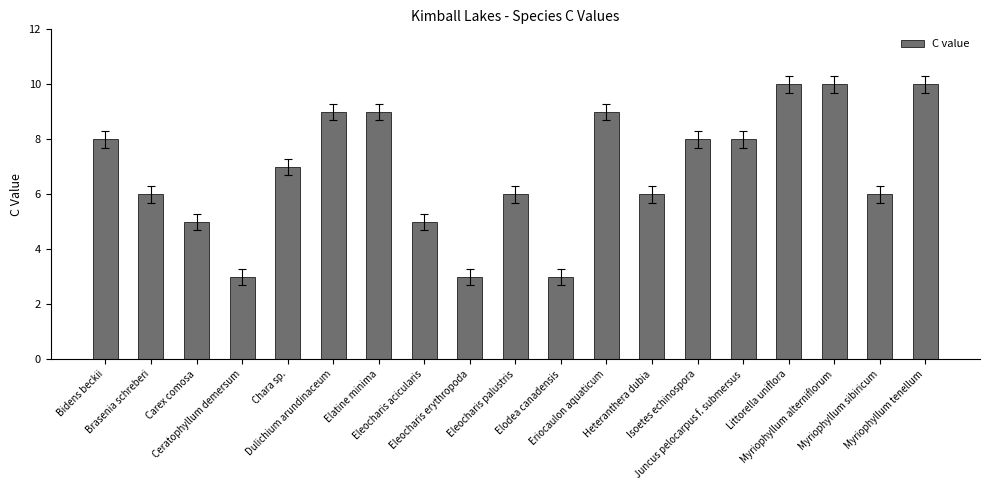

What is the value of the 3rd bar from the left?

5